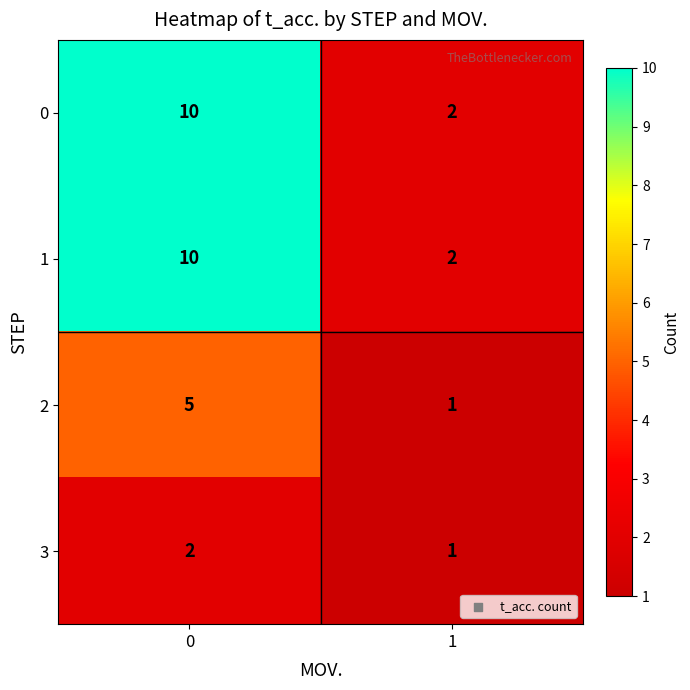

How many distinct data groups are displayed?

4